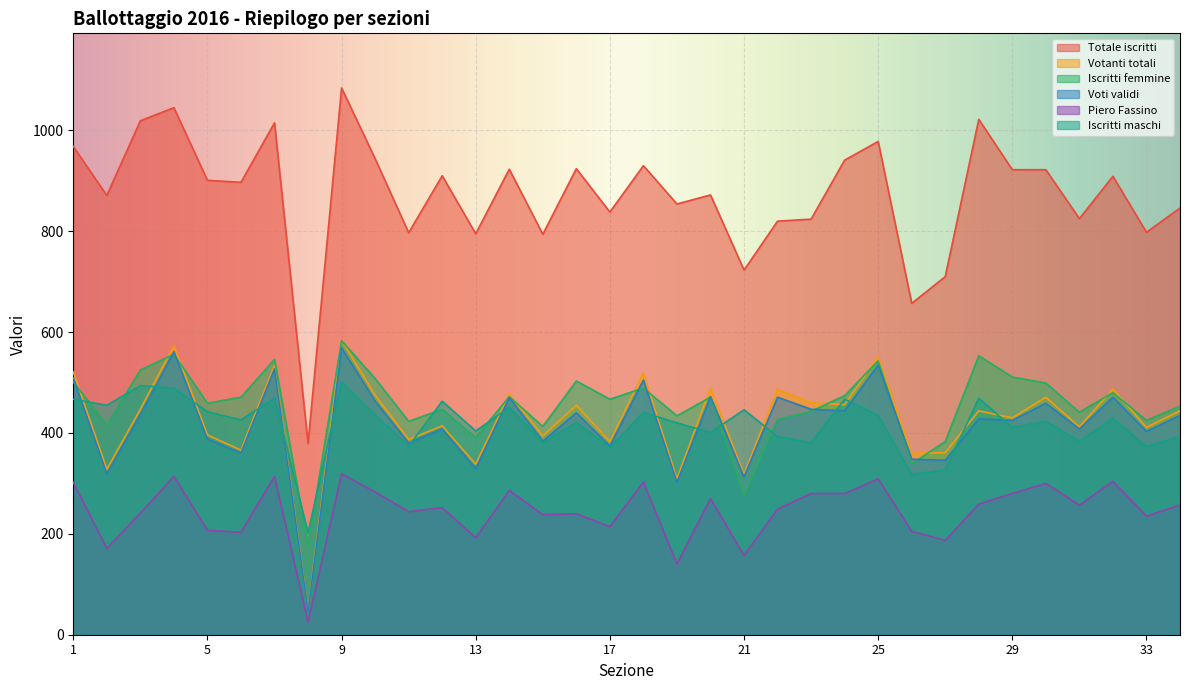

What value does the Iscritti femmine series have at 7, to the nearest 10?

550